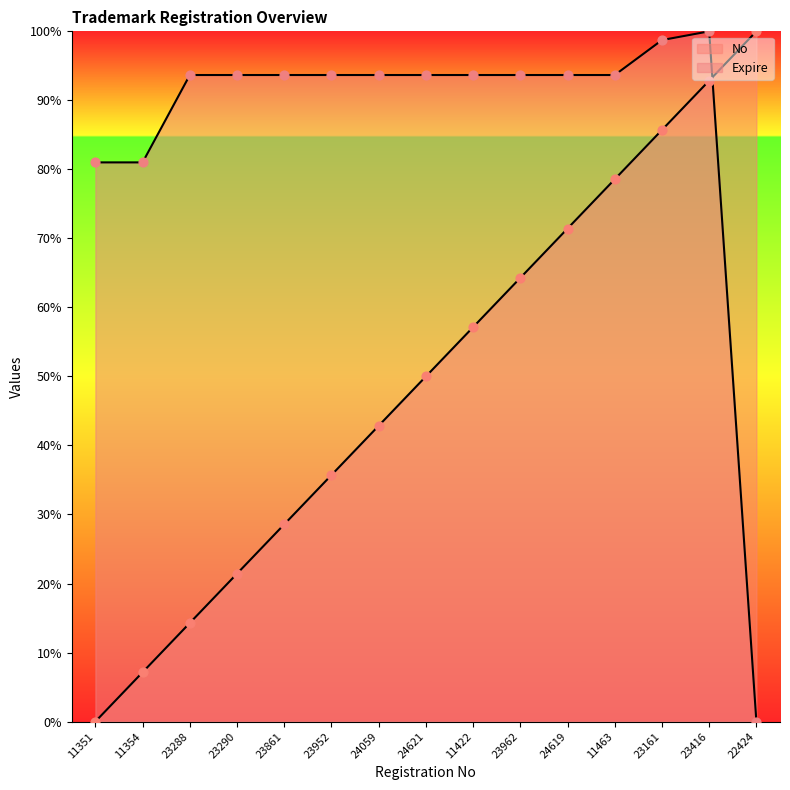

What is the total value across all series at 23161?

184.4